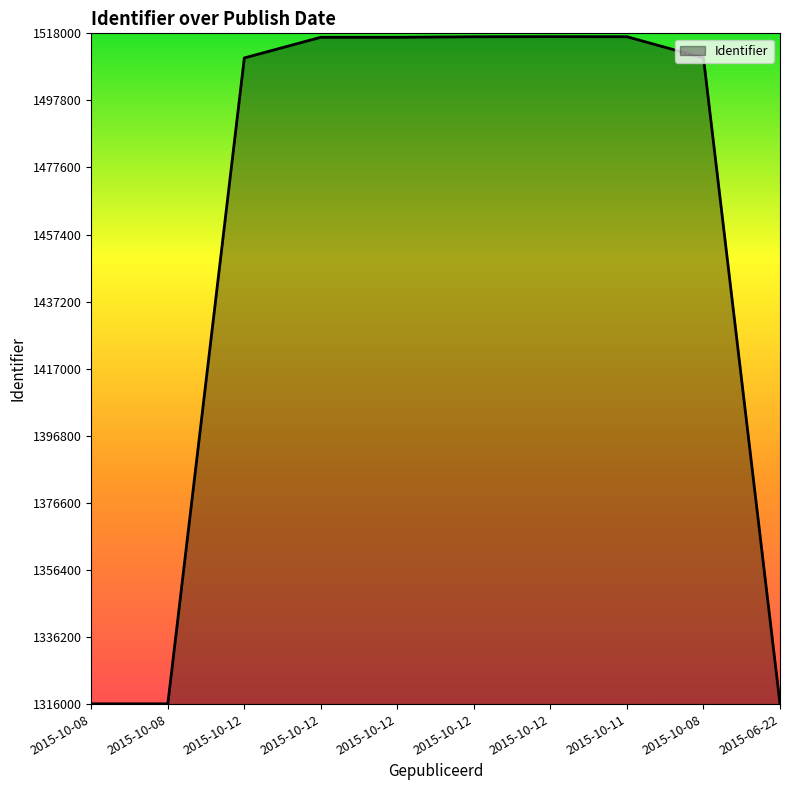

Which category has the highest value across all series?

2015-10-12